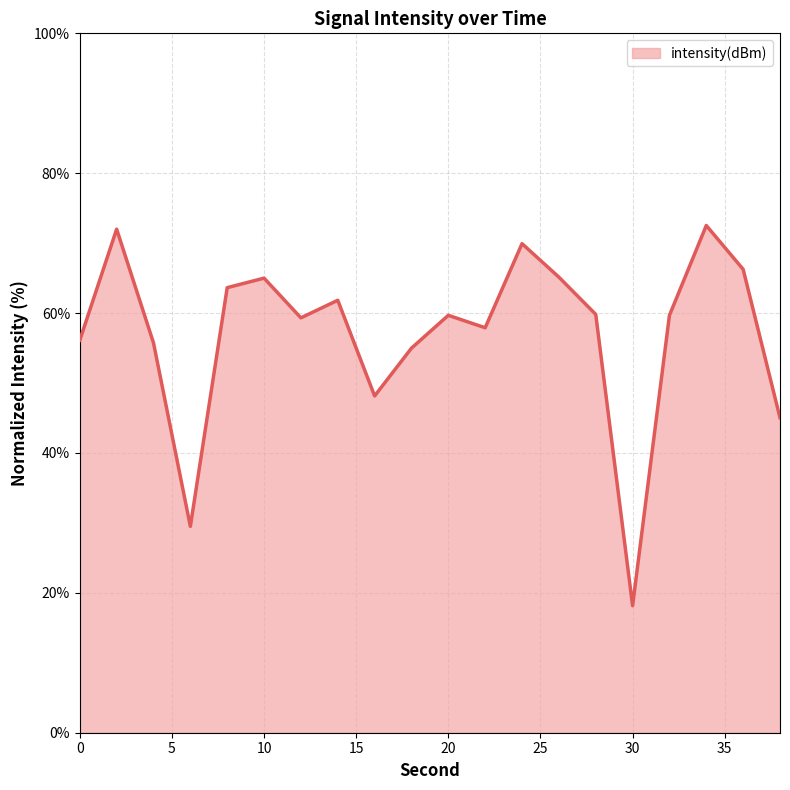

What is the difference between the maximum and minimum values?

54.4